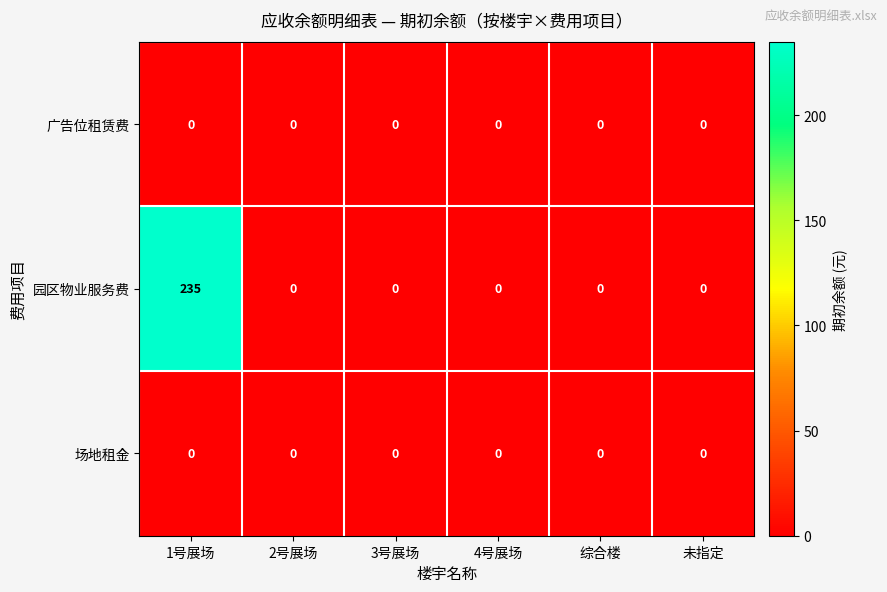

What is the difference between the maximum and minimum values in the 园区物业服务费 series?

235